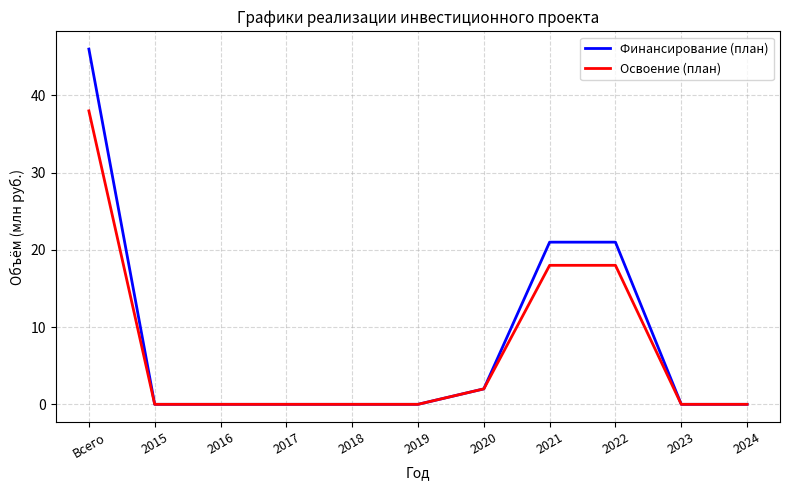

List the series in order of their overall mean, lowest first.

Освоение (план), Финансирование (план)